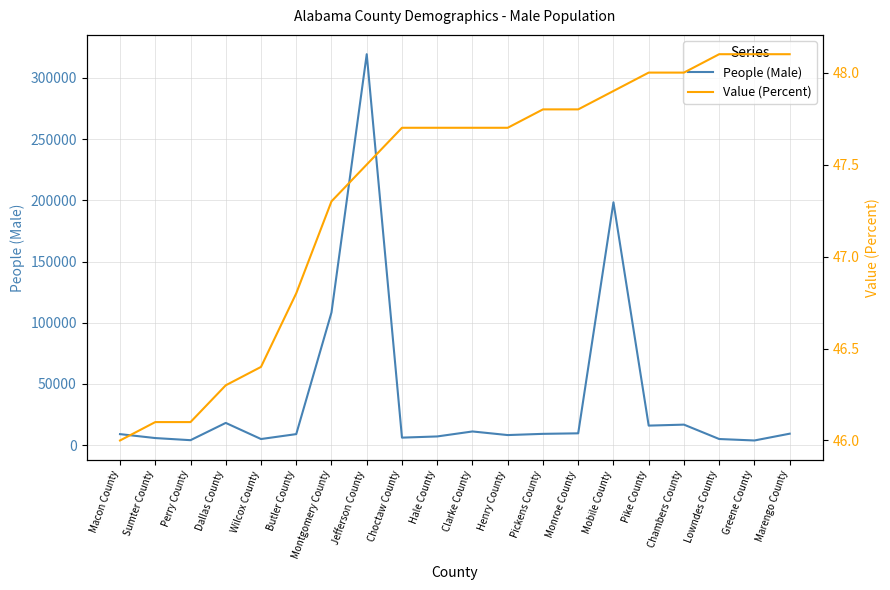

Reading left to right, list all the values displayed in this chart.

People (Male): 8967.0	5749.0	4012.0	18136.0	4956.0	8974.0	108382.0	319422.0	6098.0	7070.0	11142.0	8195.0	9190.0	9620.0	198400.0	15919.0	16725.0	4966.0	3773.0	9328.0
Value (Percent): 46.0	46.1	46.1	46.3	46.4	46.8	47.3	47.5	47.7	47.7	47.7	47.7	47.8	47.8	47.9	48.0	48.0	48.1	48.1	48.1